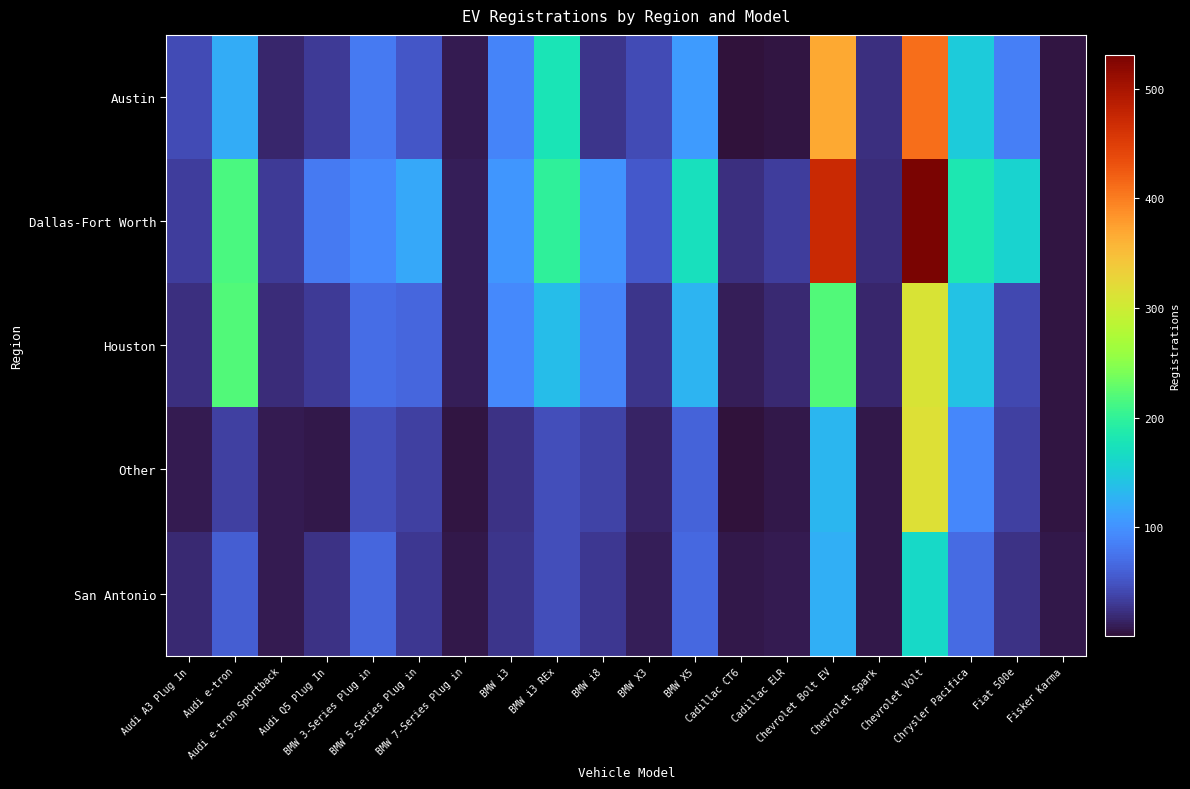

Which series has the largest range (max minus min)?

Dallas-Fort Worth